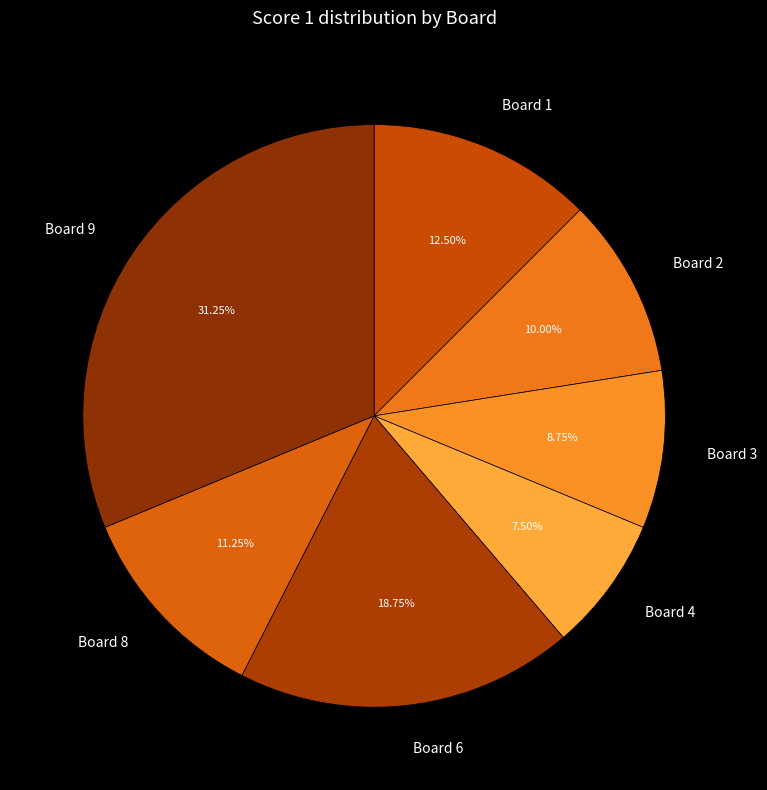

Does any single category account for the majority?

No